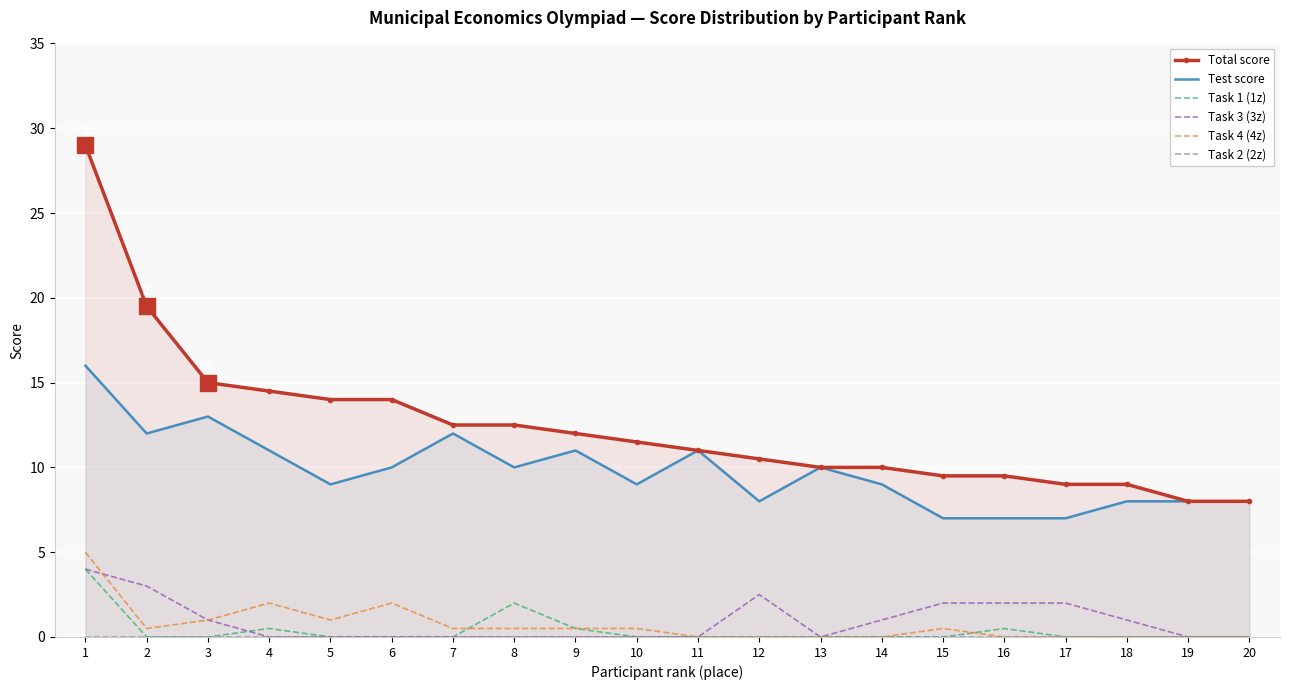

List the series in order of their peak value, lowest first.

Task 2 (2z), Task 1 (1z), Task 3 (3z), Task 4 (4z), Test score, Total score